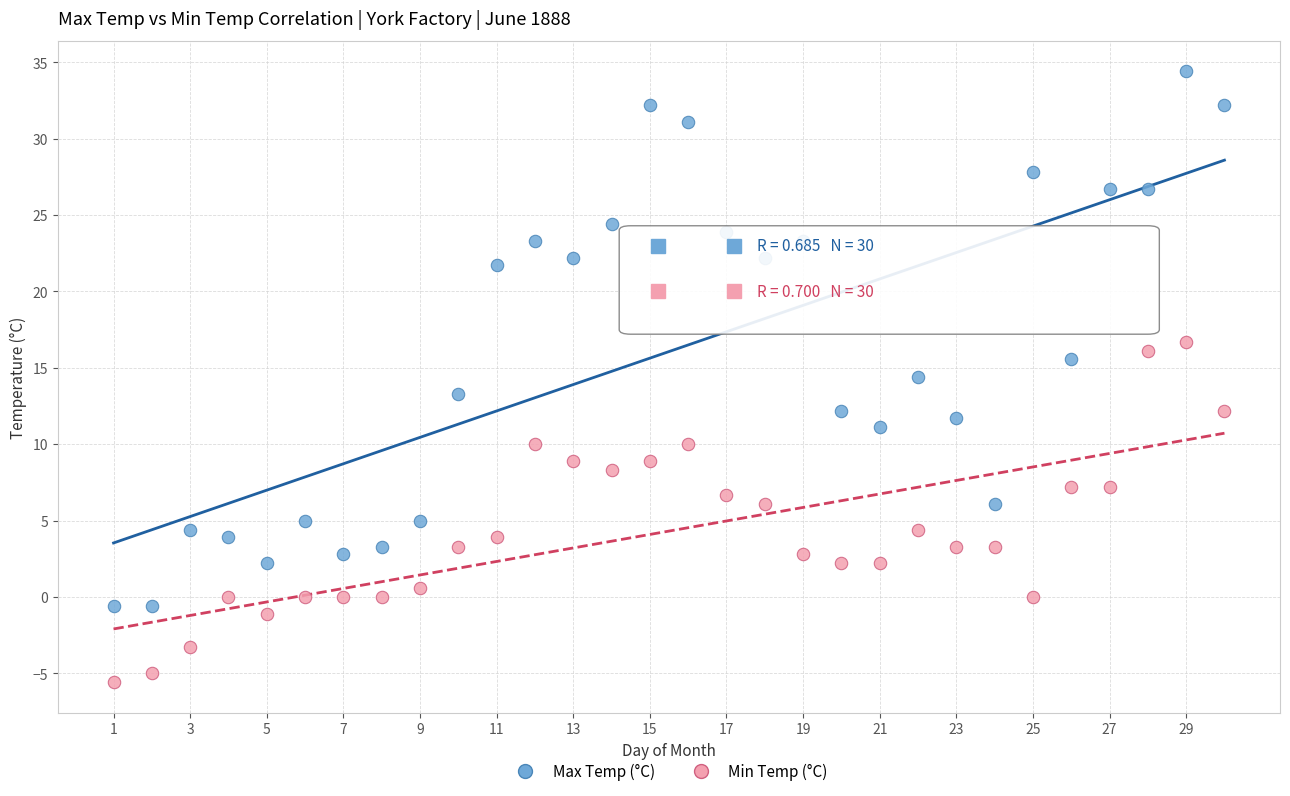

Which series has the widest spread of Y values?

Max Temp (°C)